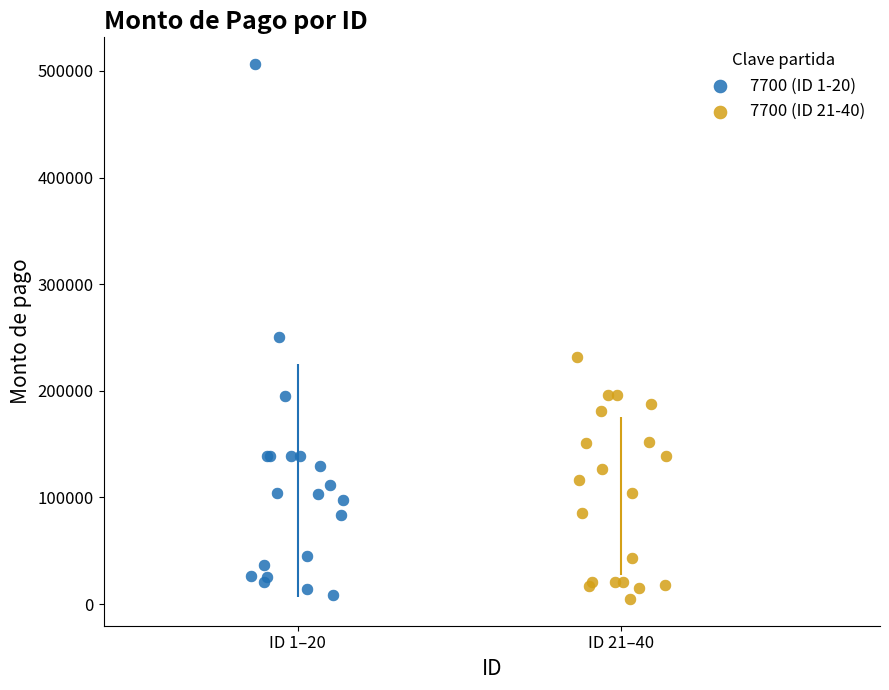

Which series has the widest spread of Y values?

7700 (ID 1-20)